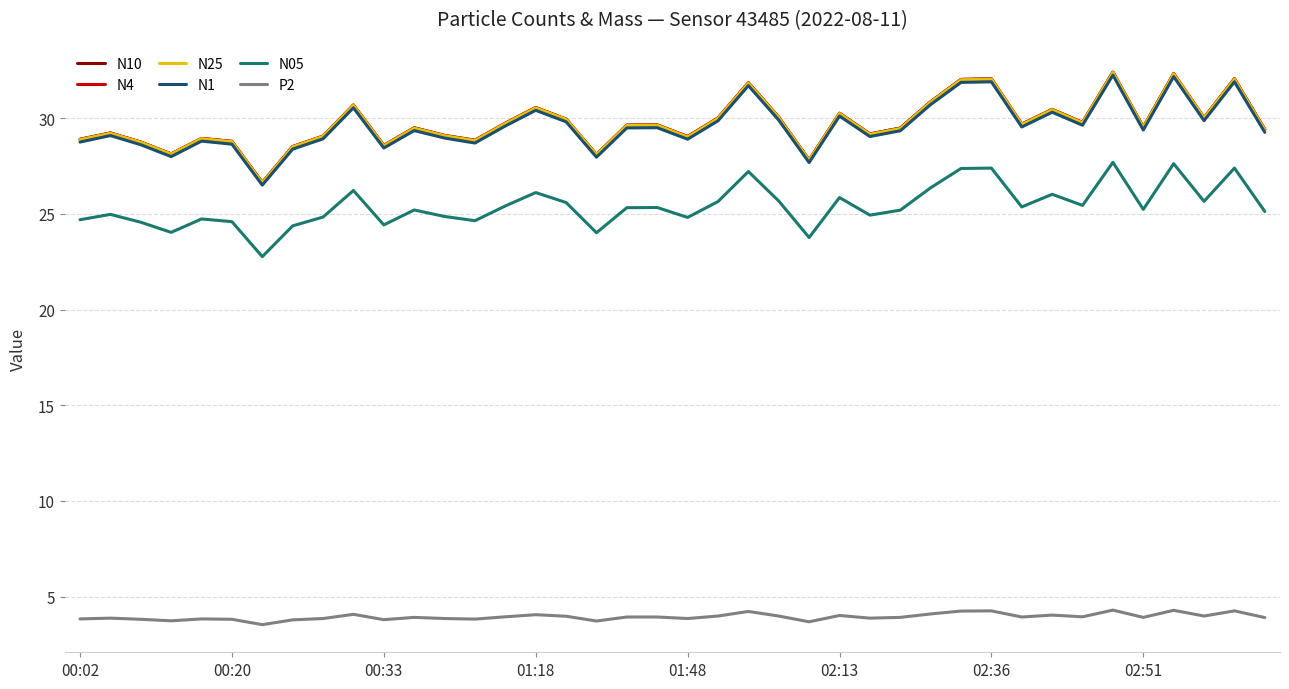

What is the minimum value for N25?

26.6